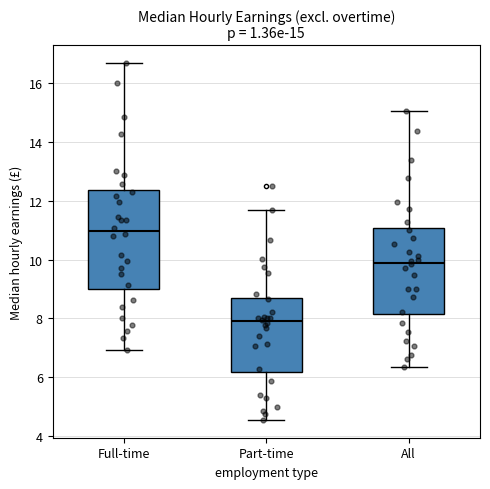

Which box is the tallest, from its lower edge to its upper edge?

Full-time